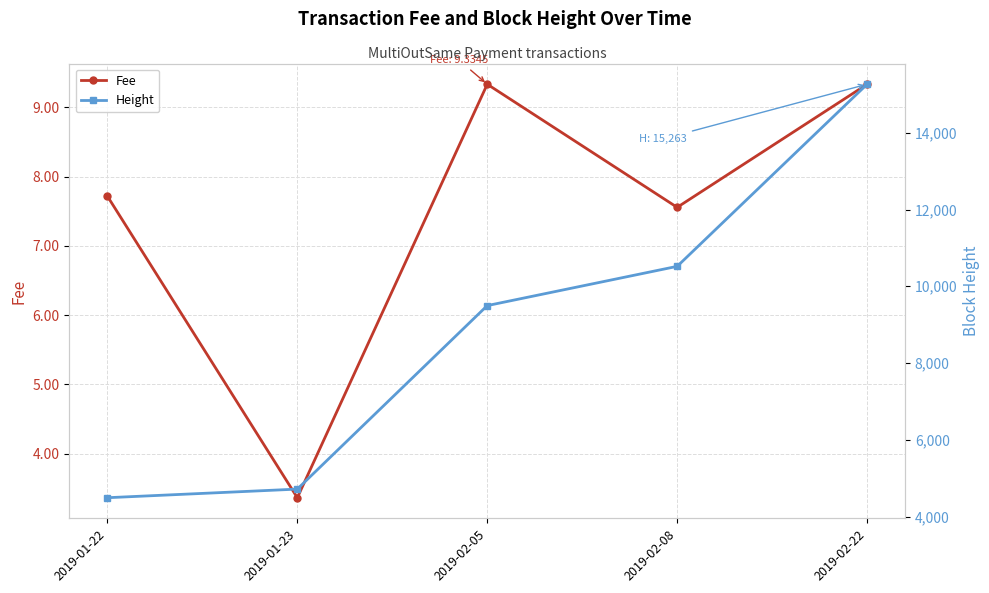

Reading left to right, transcribe all the data shown in this chart.

Fee: 2019-01-22=7.7	2019-01-23=3.4	2019-02-05=9.3	2019-02-08=7.6	2019-02-22=9.3
Height: 2019-01-22=4493.0	2019-01-23=4717.3	2019-02-05=9497.0	2019-02-08=10519.4	2019-02-22=15263.0